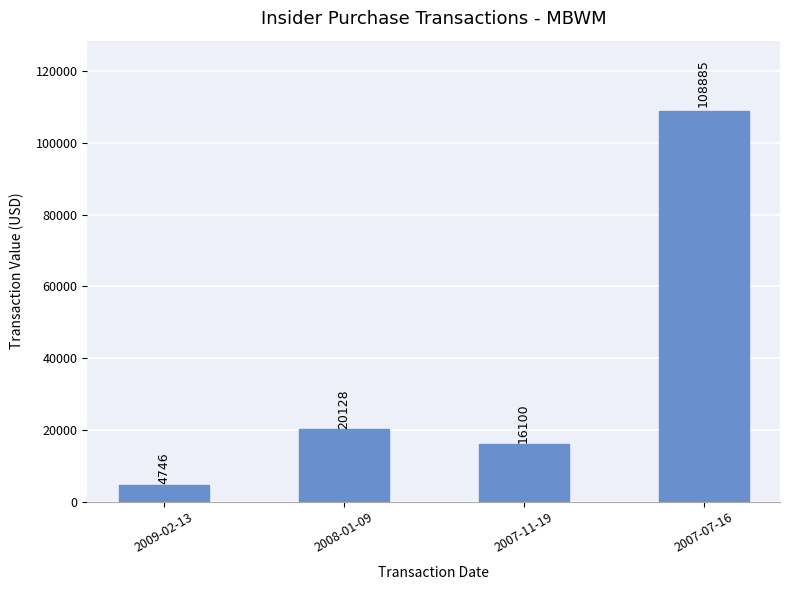

Does the chart contain stacked bars?

No